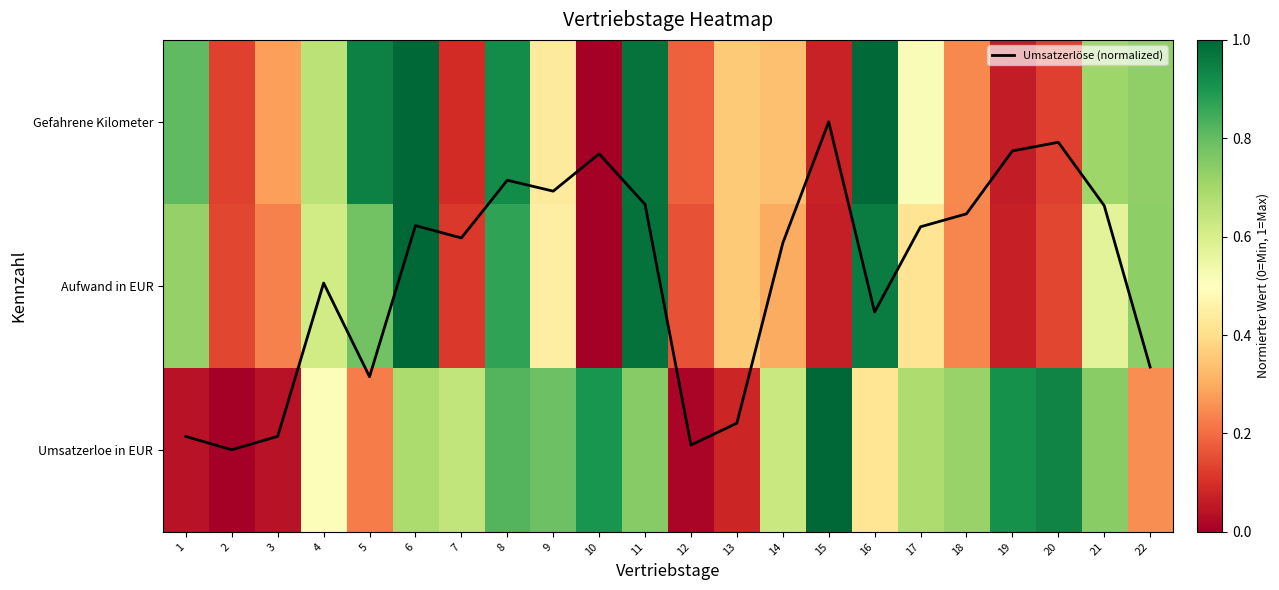

Which series has the widest spread of values?

Umsatzerlöse (normalized)